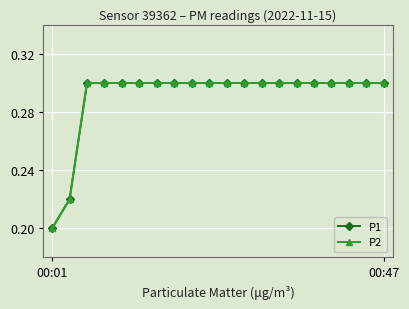

Does the chart have visible grid lines?

Yes